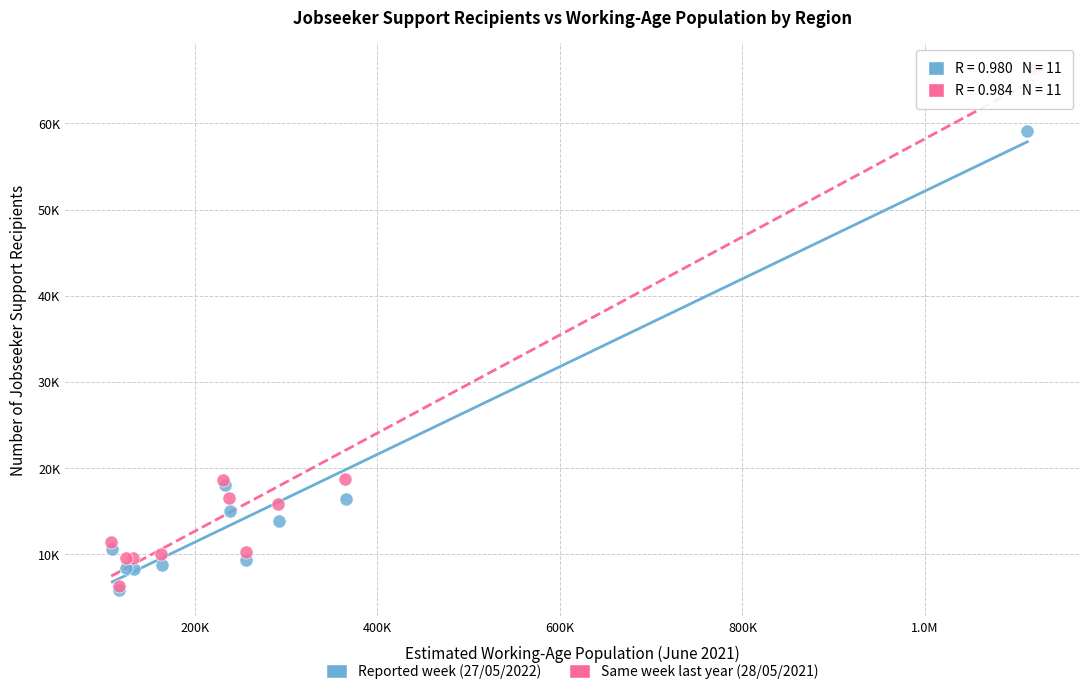

Which series has the largest Y range (max minus min)?

Same week last year (28/05/2021)